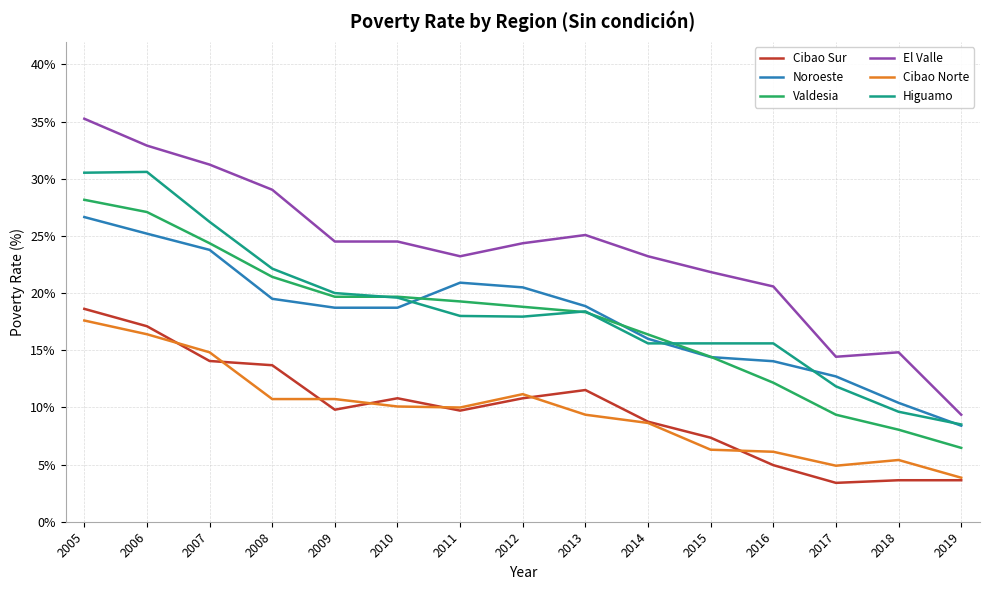

What are all the series names shown in the legend?

Cibao Sur, Noroeste, Valdesia, El Valle, Cibao Norte, Higuamo